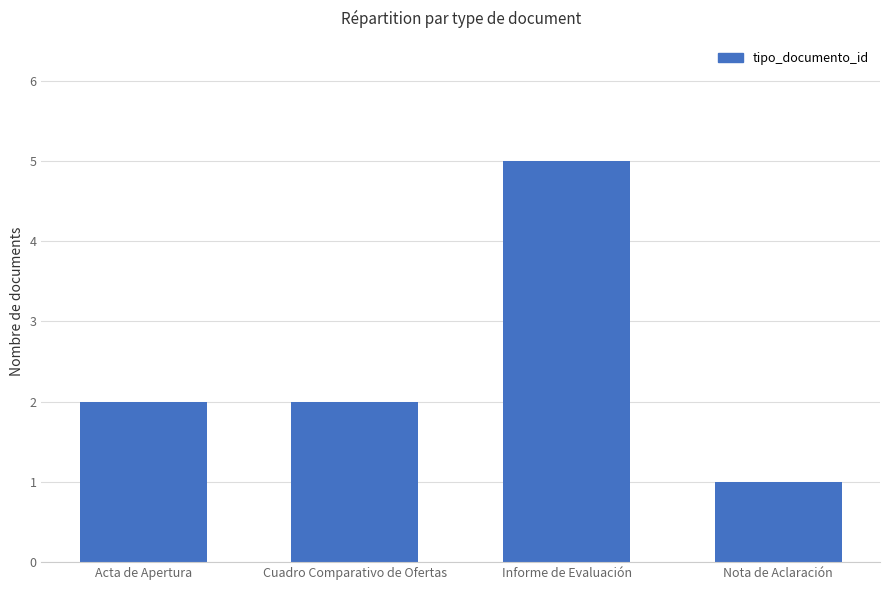

Read the value at Nota de Aclaración.

1